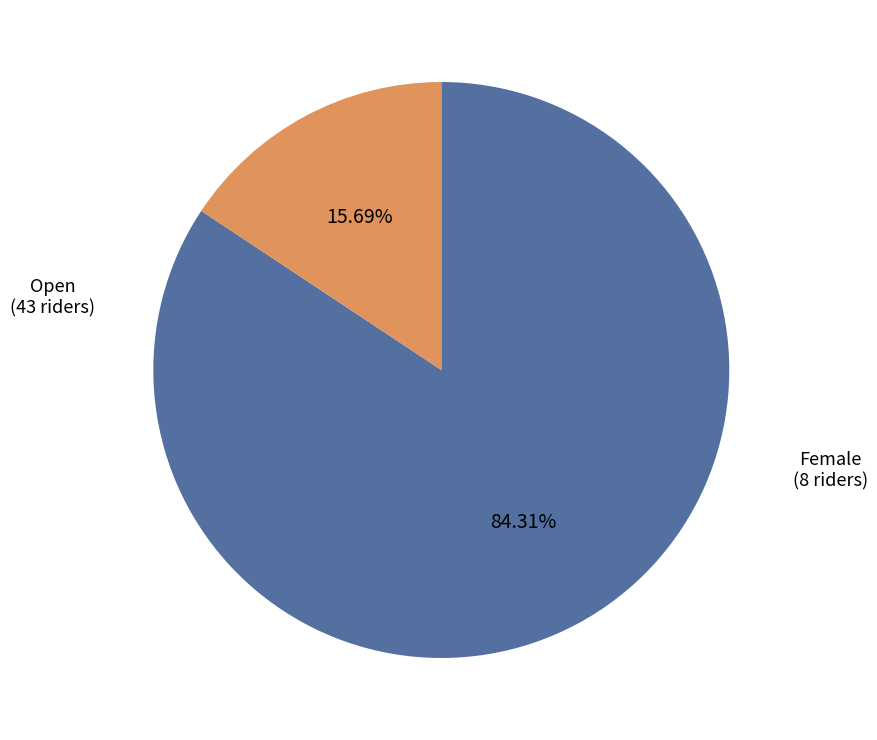

To the nearest percent, what is the difference between the largest and smallest slice percentages?

69%